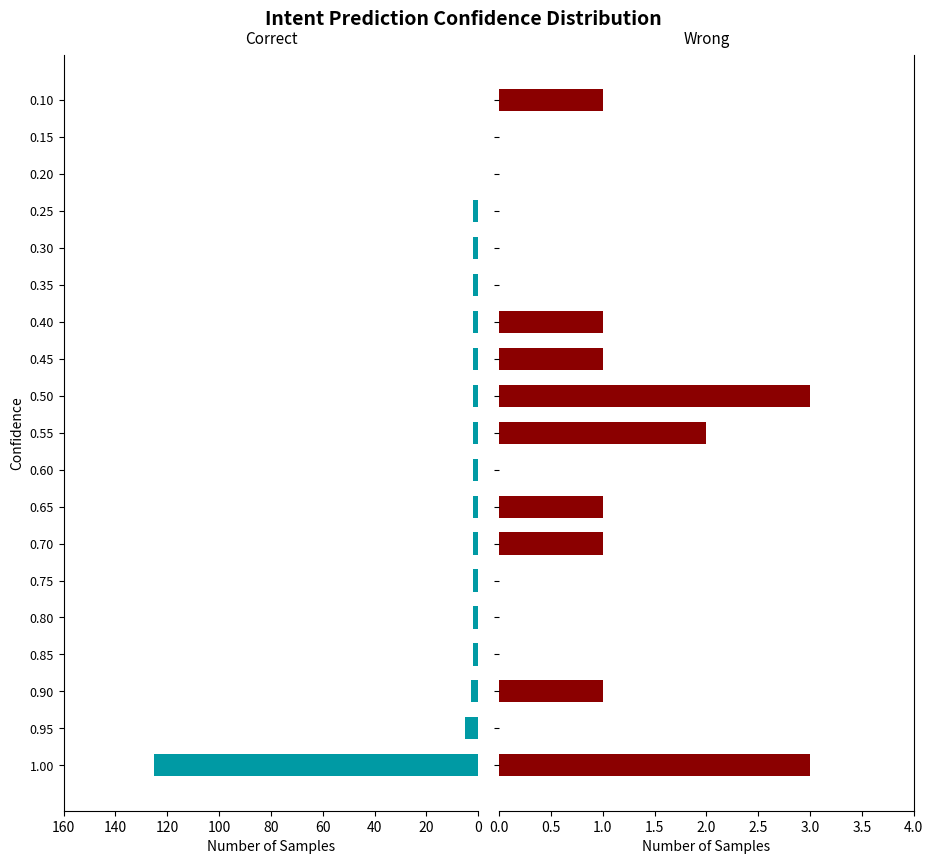

How many data points in Correct are less than 2?

3